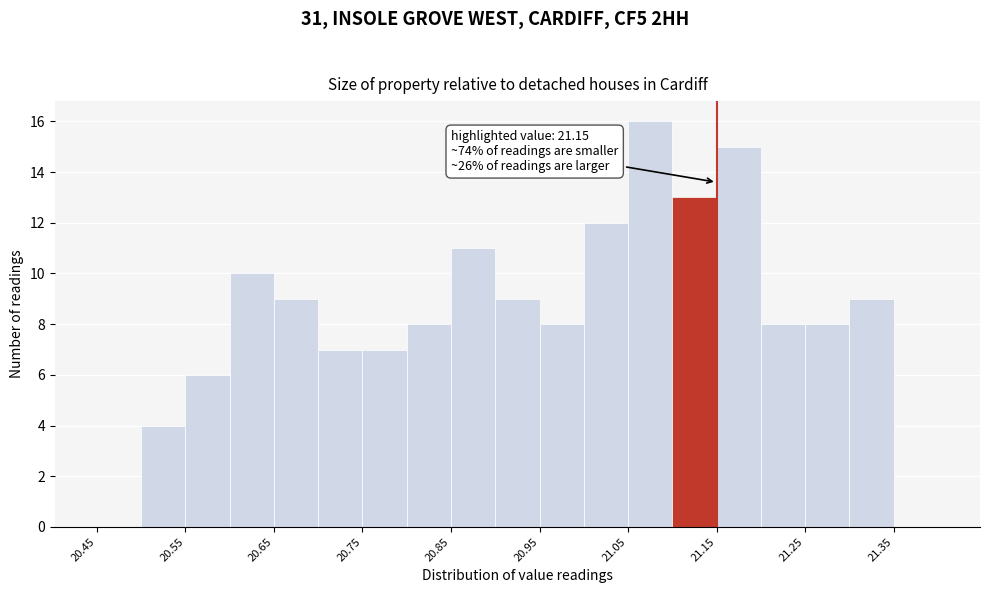

Over which range of the x-axis is the bar tallest?

21.05 to 21.10